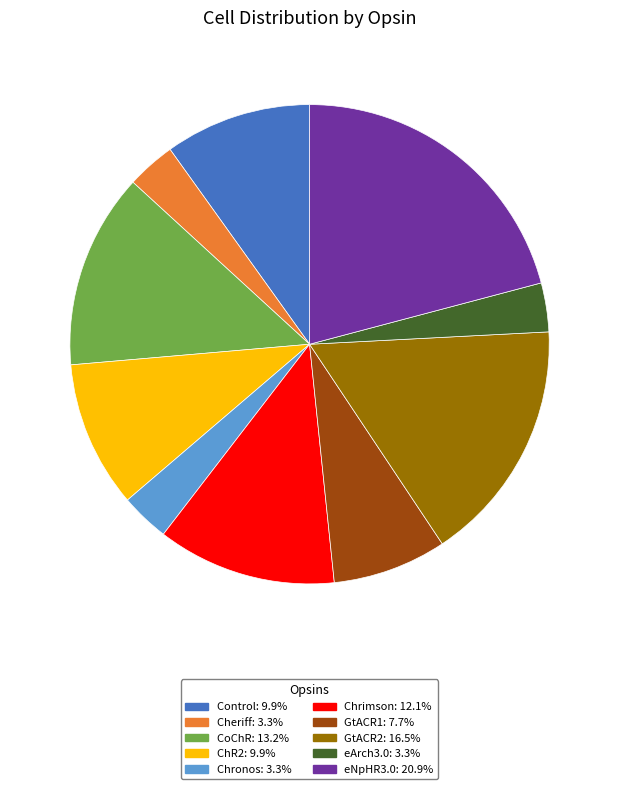

What is the largest slice in the pie chart?

eNpHR3.0